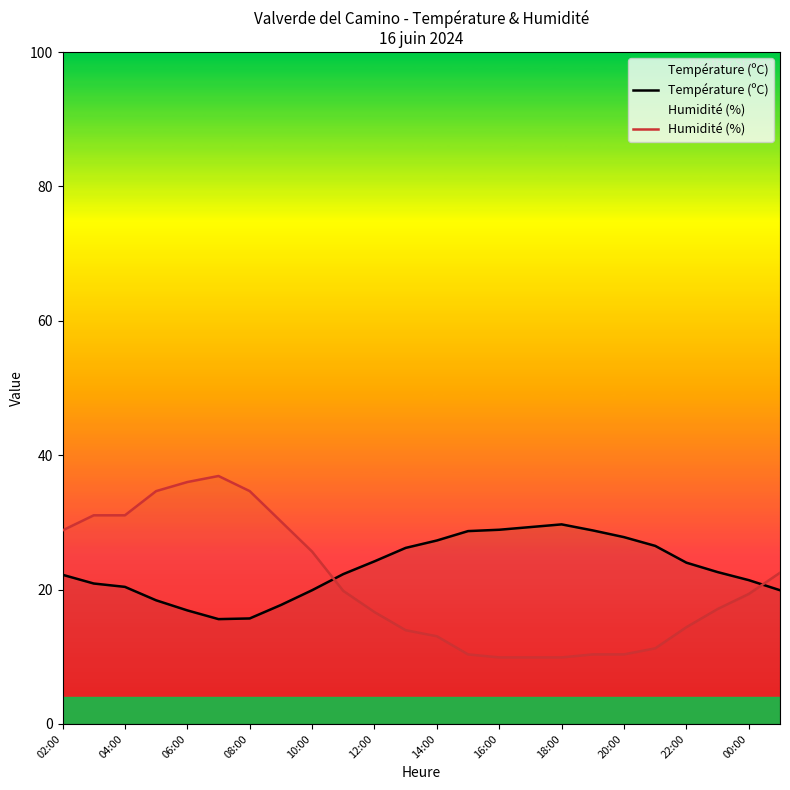

True or false: Température (ºC) has more than 0 interior local peaks.

True